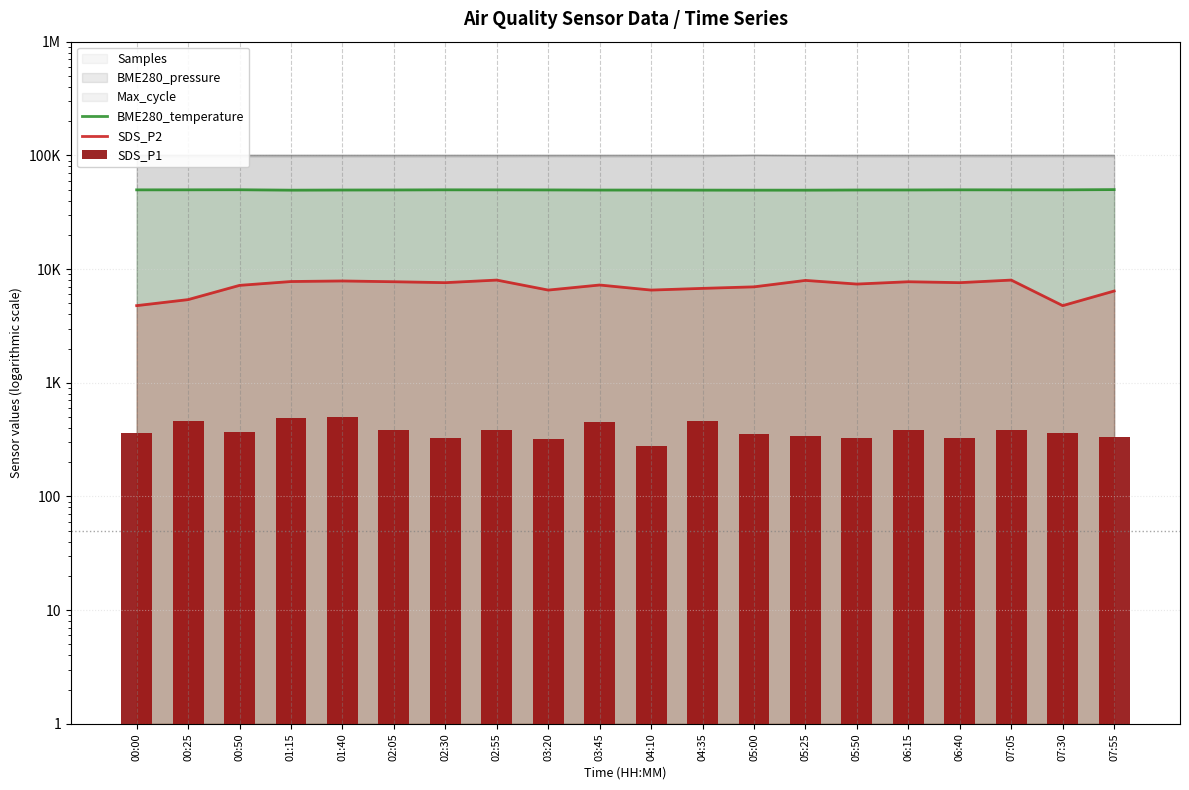

List the labels in order of BME280_temperature value, largest first.

07:55, 00:50, 00:25, 02:30, 06:40, 00:00, 02:55, 07:05, 07:30, 03:20, 02:05, 06:15, 05:50, 01:40, 03:45, 04:10, 04:35, 01:15, 05:00, 05:25